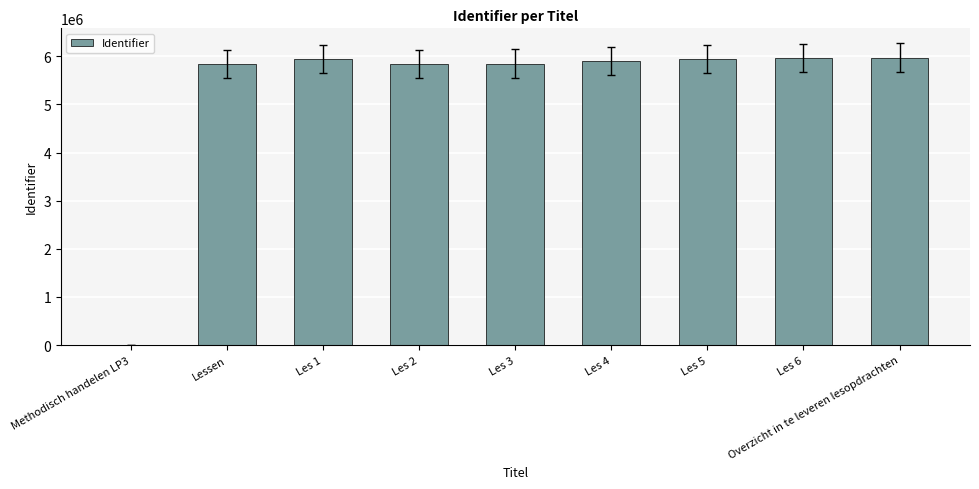

Is it true that the value at Methodisch handelen LP3 is 2288855?

False